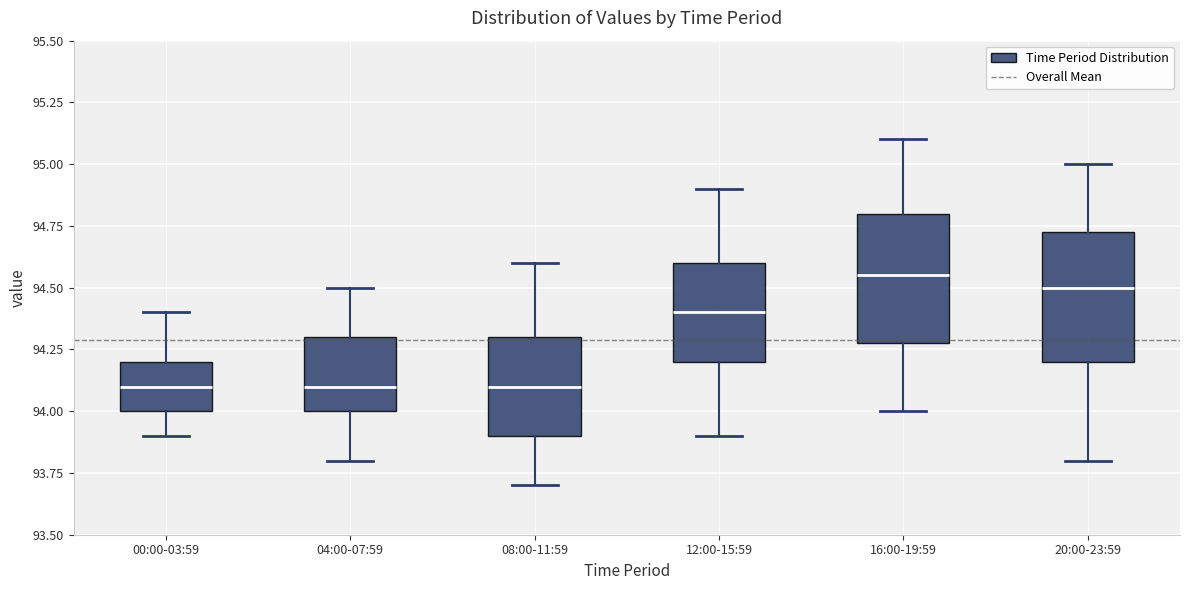

Reading left to right, read every box against the y-axis: the position of its median line, the range the box covers, and the ends of its whiskers. The values are not printed on the chart, so give them approximately, as read against the axis.

00:00-03:59: median 94.10, box 94.00 to 94.20, whiskers 93.90 to 94.40
04:00-07:59: median 94.10, box 94.00 to 94.30, whiskers 93.80 to 94.50
08:00-11:59: median 94.10, box 93.90 to 94.30, whiskers 93.70 to 94.60
12:00-15:59: median 94.40, box 94.20 to 94.60, whiskers 93.90 to 94.90
16:00-19:59: median 94.55, box 94.30 to 94.80, whiskers 94.00 to 95.10
20:00-23:59: median 94.50, box 94.20 to 94.75, whiskers 93.80 to 95.00